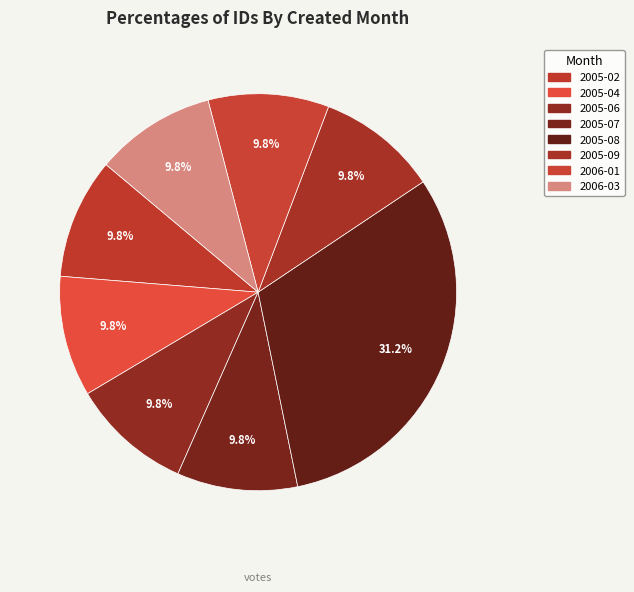

Count the number of slices in the pie.

8